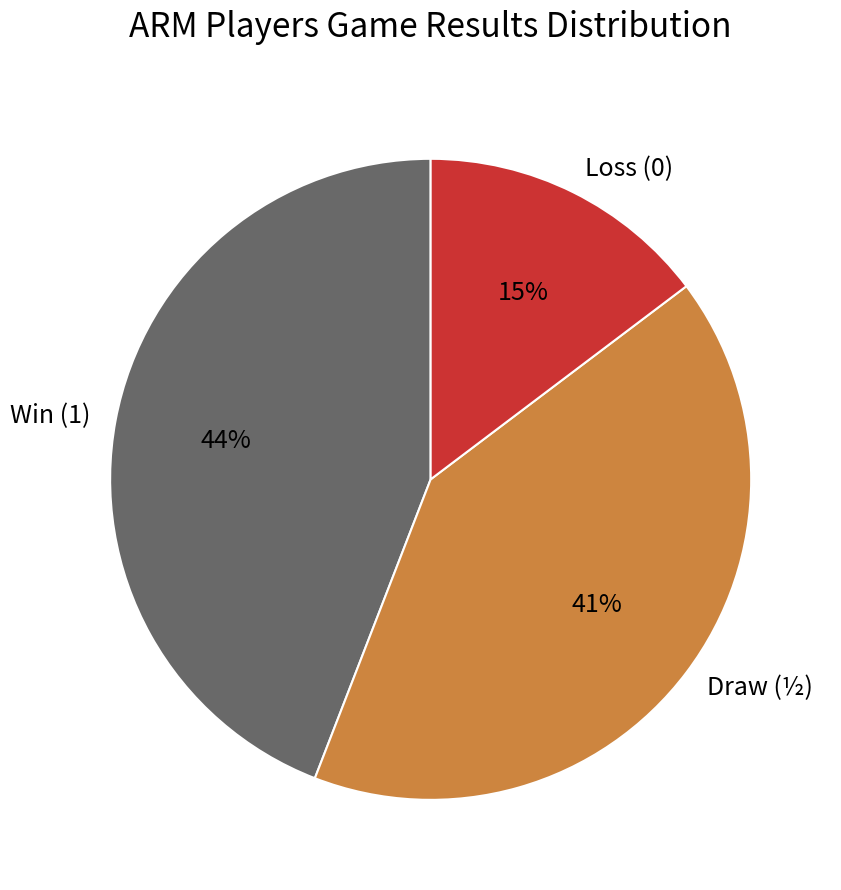

True or false: Win (1) accounts for 32% of the total.

False